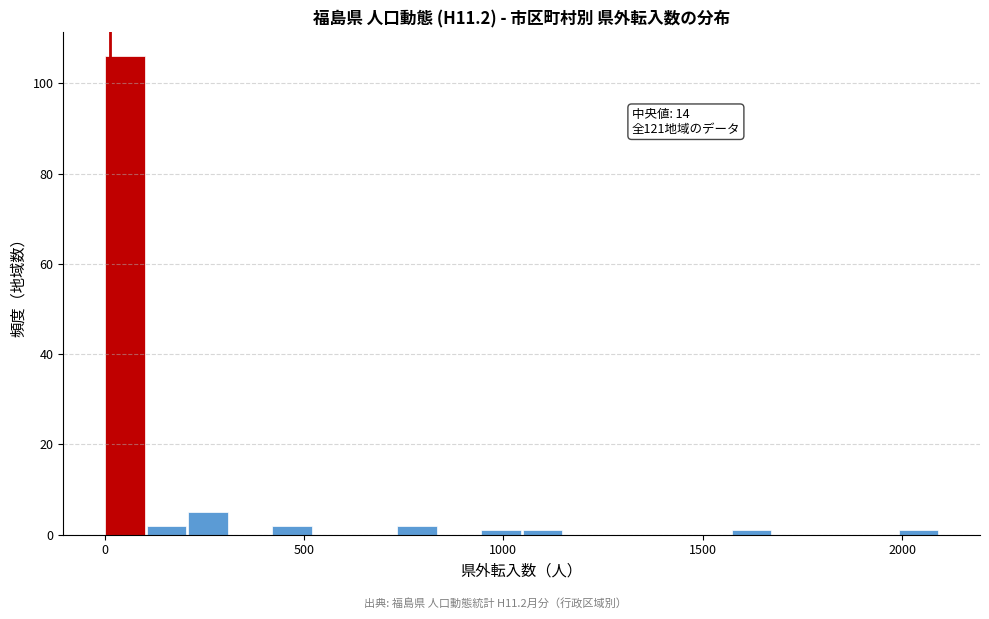

Around what value on the x-axis is the tallest bar? Give the approximate position of its centre, as read against the axis.

50